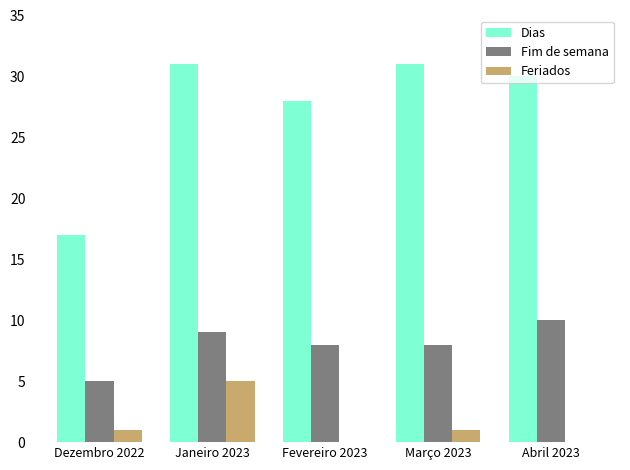

Is the value of Dias at Março 2023 greater than the value of Fim de semana at Janeiro 2023?

Yes